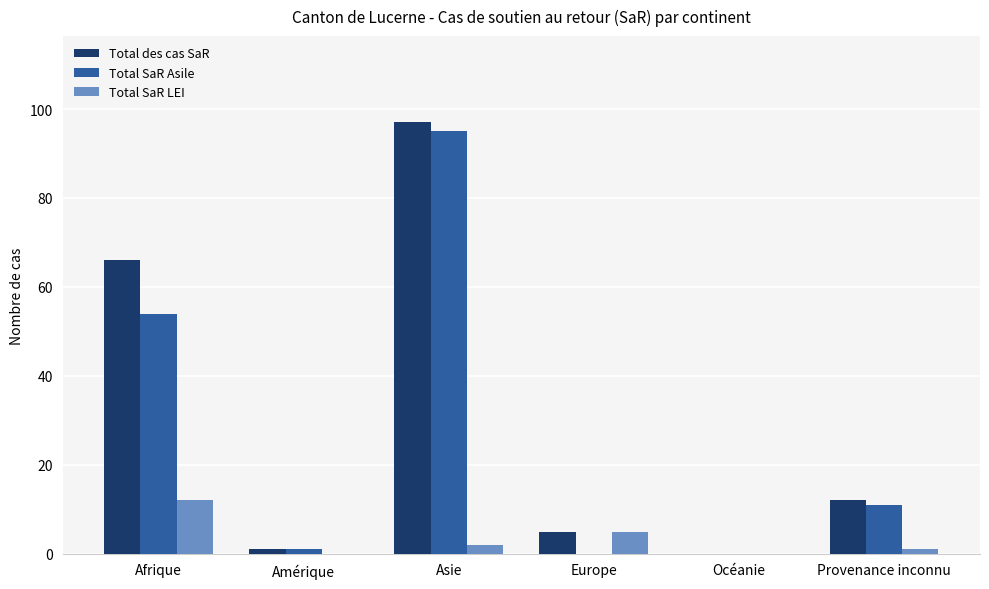

What is the maximum value shown in the chart?

97